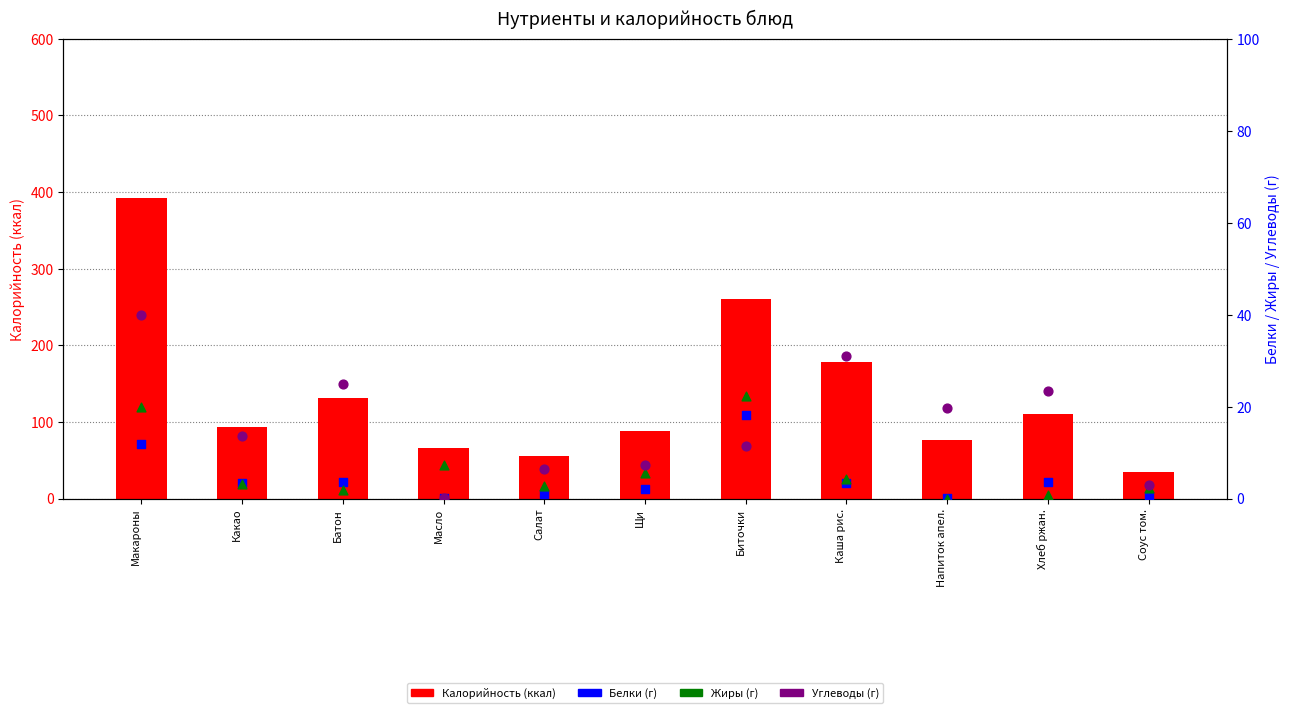

What are all the series names shown in the legend?

Калорийность, Белки, Жиры, Углеводы